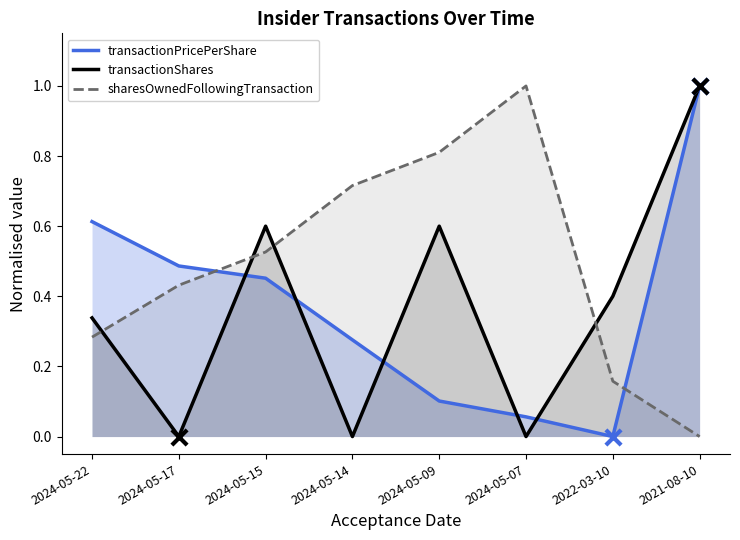

What are all the series names shown in the legend?

transactionPricePerShare, transactionShares, sharesOwnedFollowingTransaction